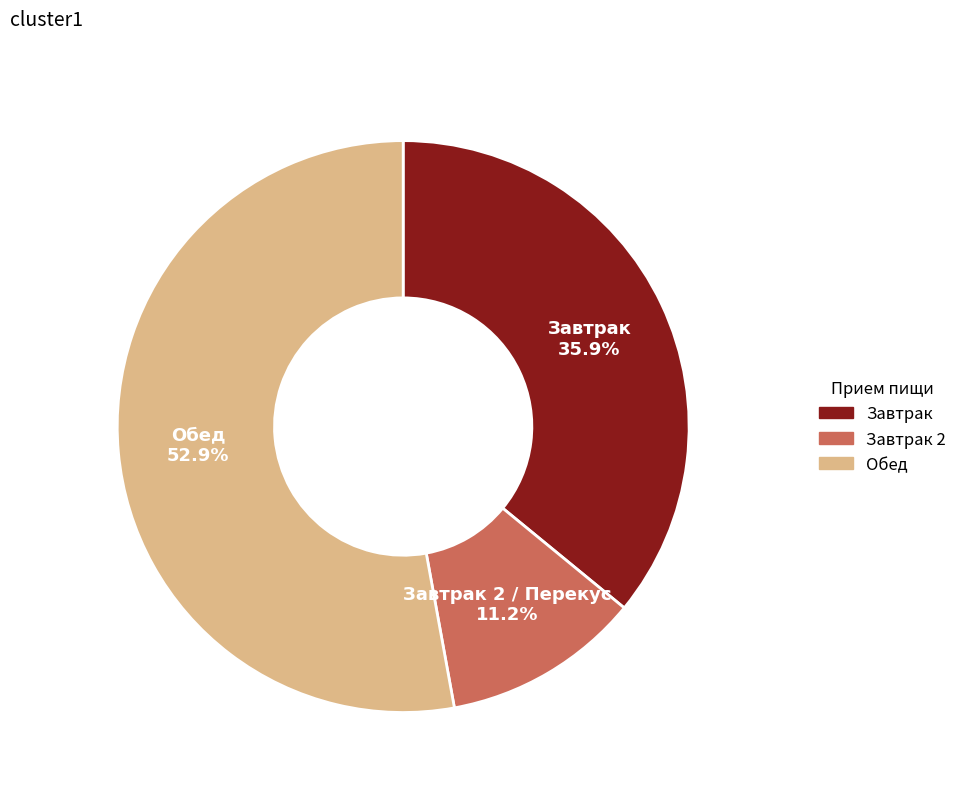

Rank the categories by value from lowest to highest.

Завтрак 2 / Перекус, Завтрак, Обед